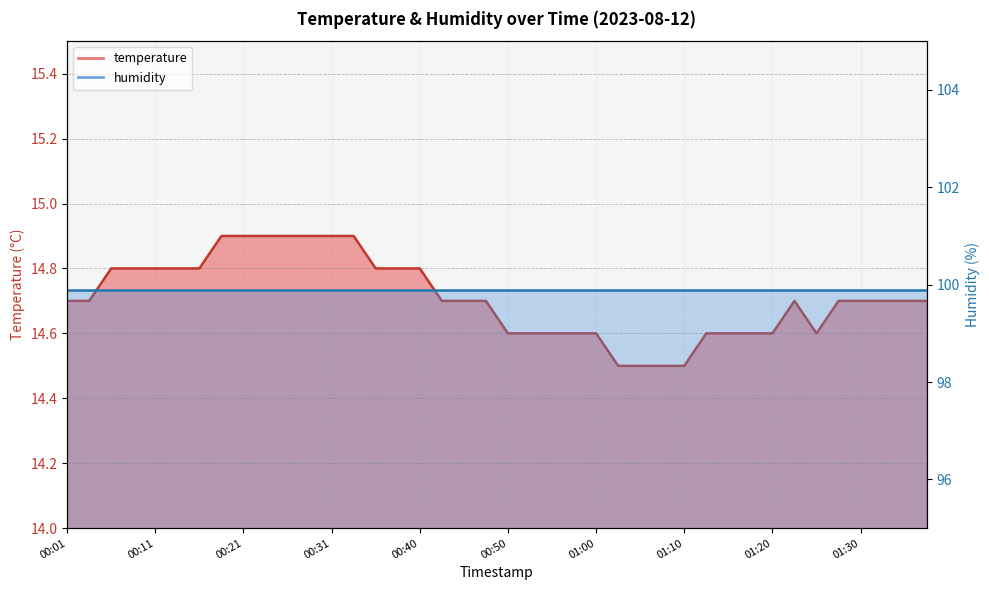

The chart shows a value of 25.1 at 01:17. True or false?

False